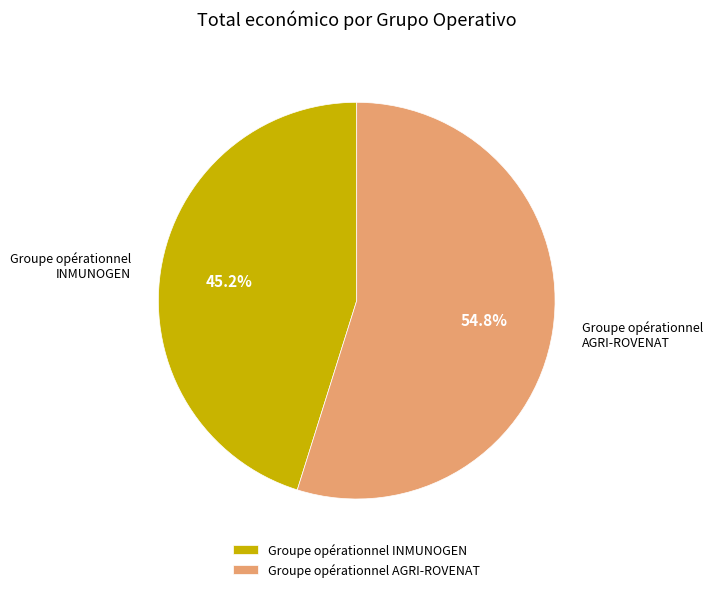

Which category has the smallest portion of the pie?

Groupe opérationnel INMUNOGEN